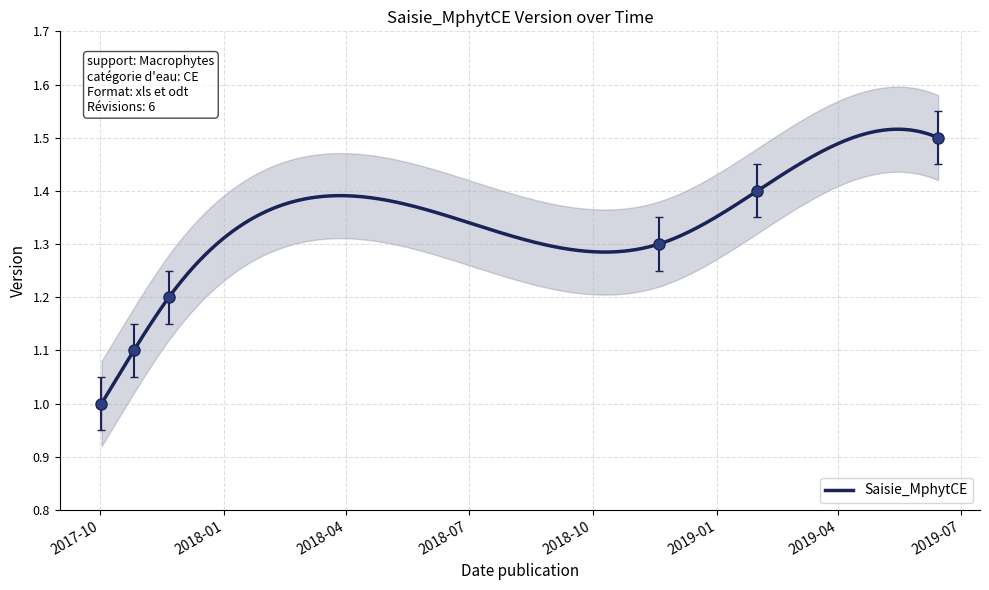

True or false: the data shows 1.3 at 2018-11-19.

True